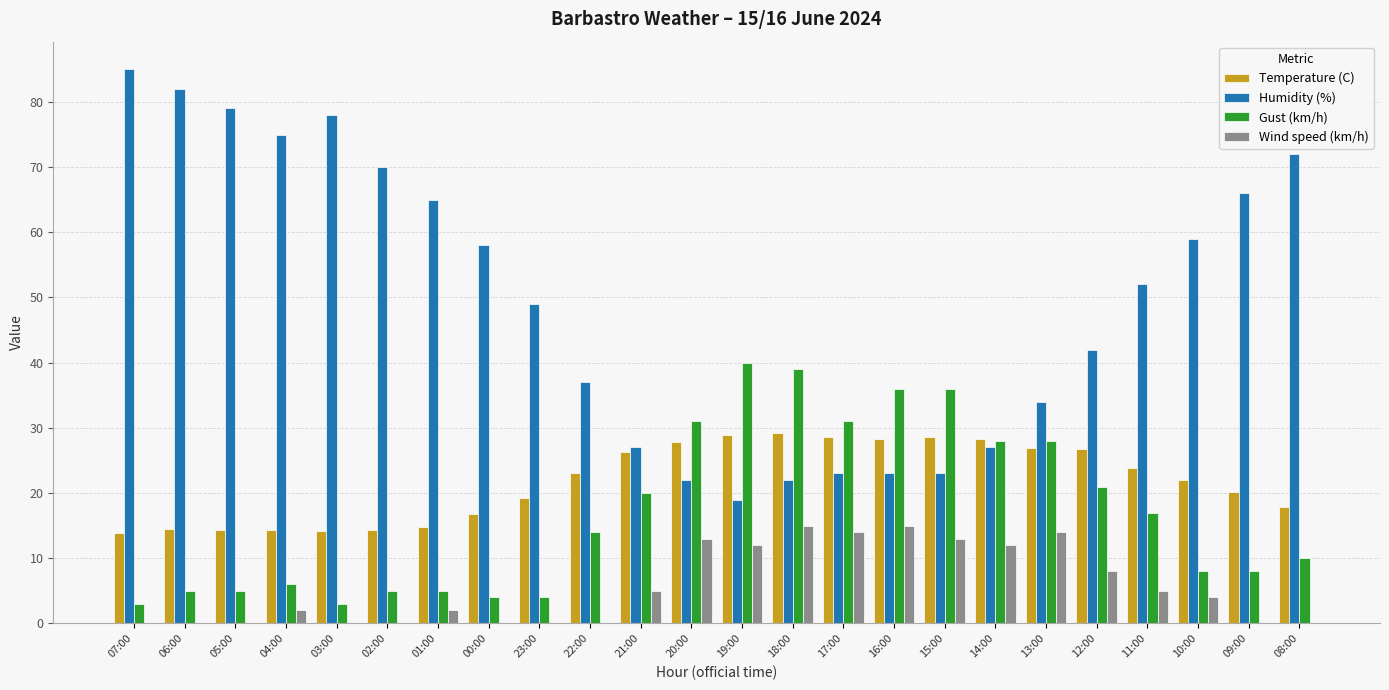

Between 07:00 and 19:00, which series saw the biggest shift?

Humidity (%)